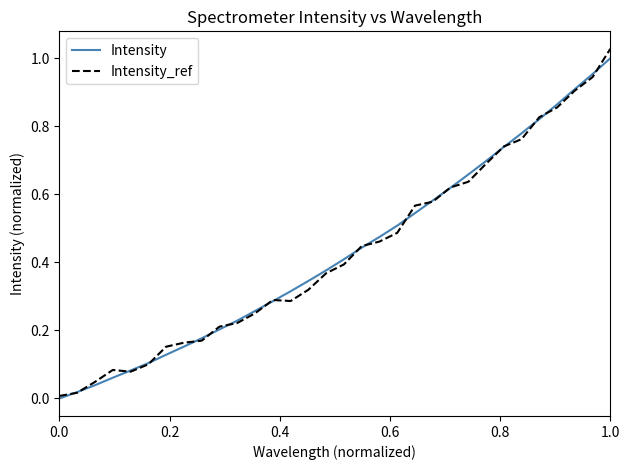

True or false: Intensity has more than 2 points higher than both neighbors.

False